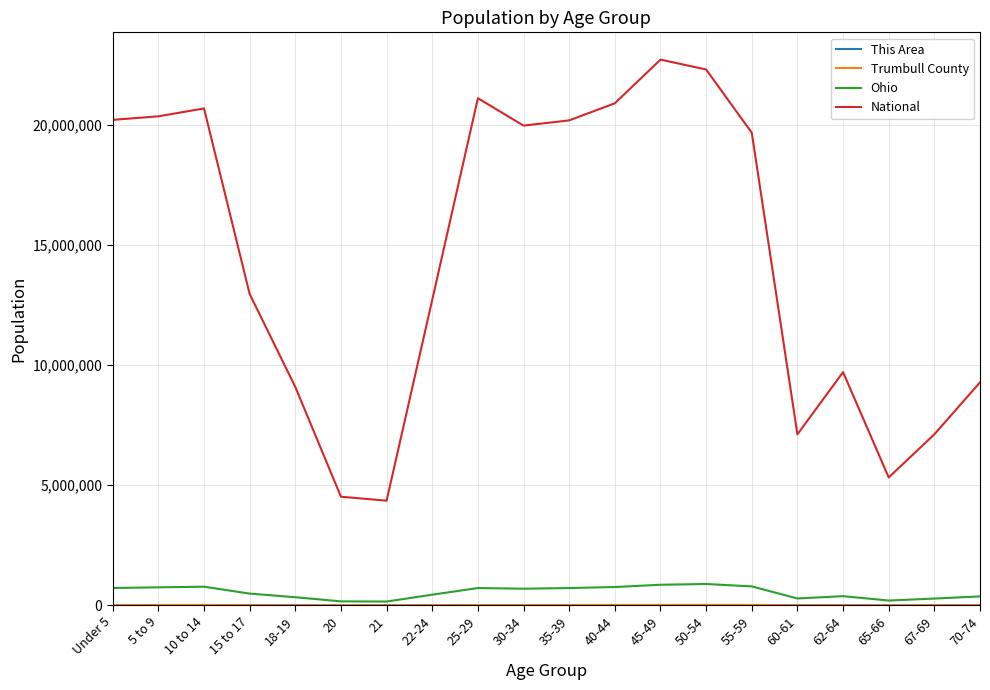

True or false: National and Ohio intersect in this chart.

False